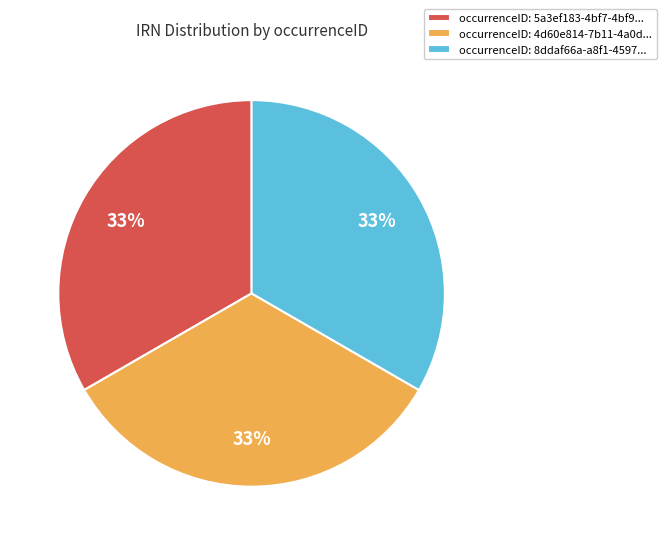

To the nearest percent, what portion does occurrenceID: 5a3ef183-4bf7-4bf9... represent?

33%